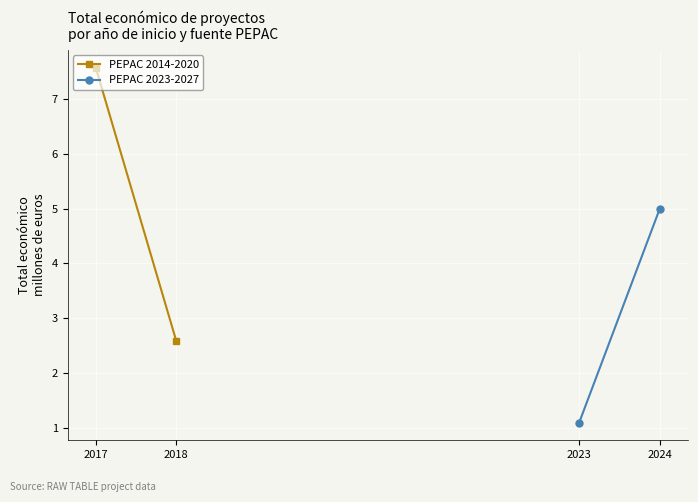

How many values in the PEPAC 2023-2027 series exceed 4?

1